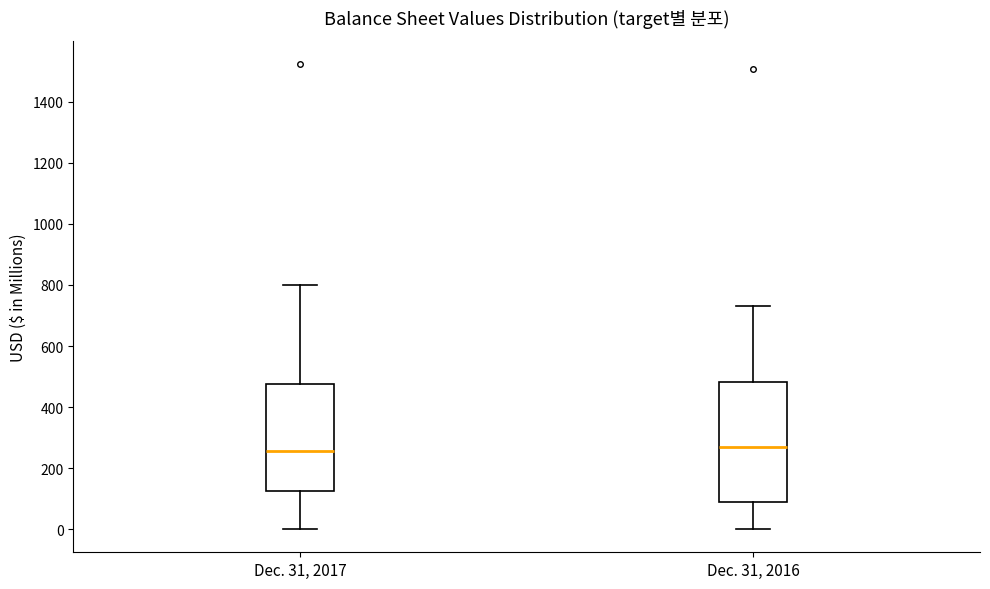

Which box is the tallest, from its lower edge to its upper edge?

Dec. 31, 2016